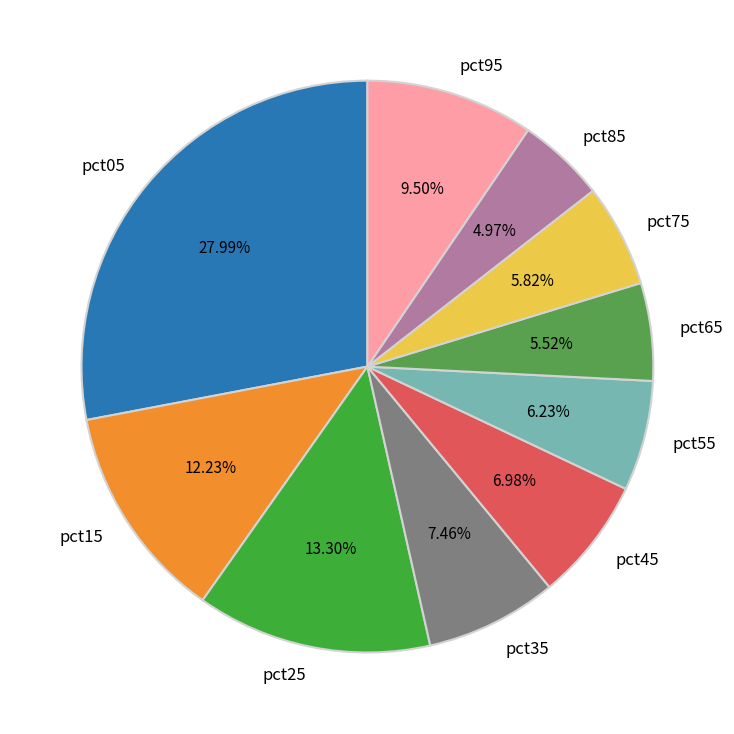

Count the number of slices in the pie.

10